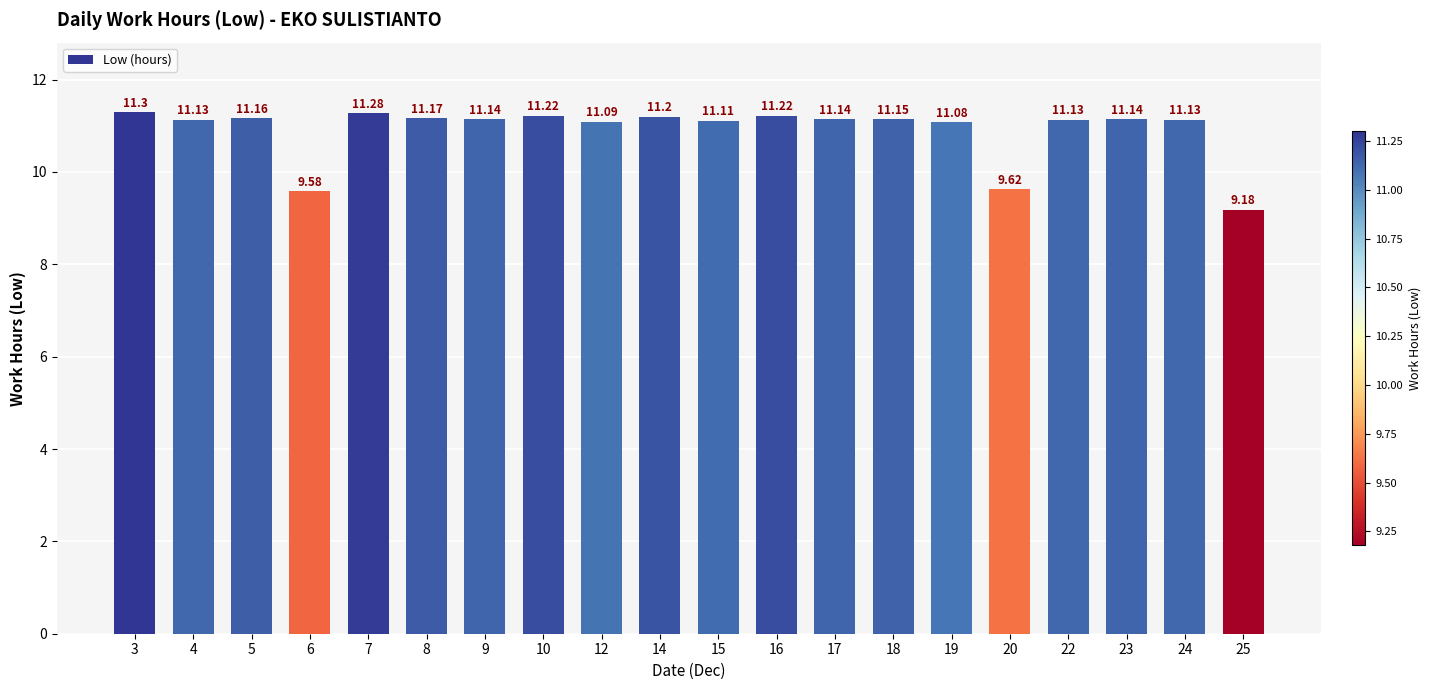

Reading left to right, extract all data points from this chart.

11.3	11.1	11.2	9.6	11.3	11.2	11.1	11.2	11.1	11.2	11.1	11.2	11.1	11.2	11.1	9.6	11.1	11.1	11.1	9.2